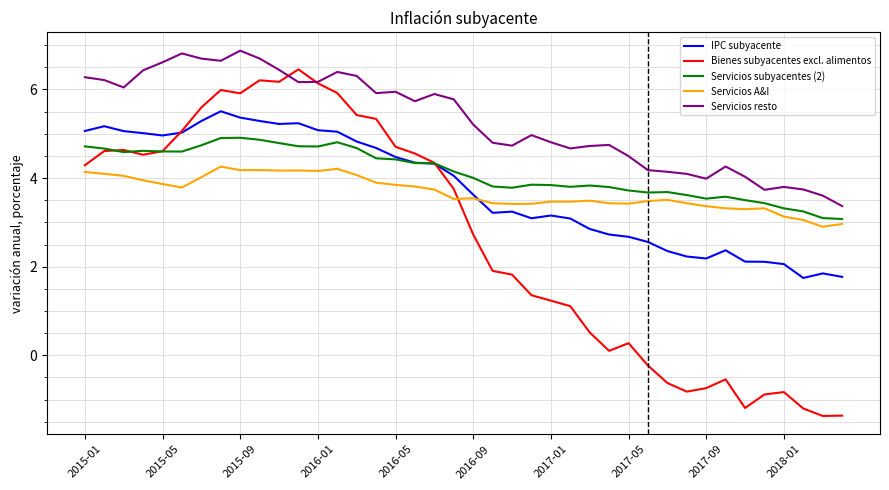

True or false: Servicios resto and IPC subyacente intersect in this chart.

False